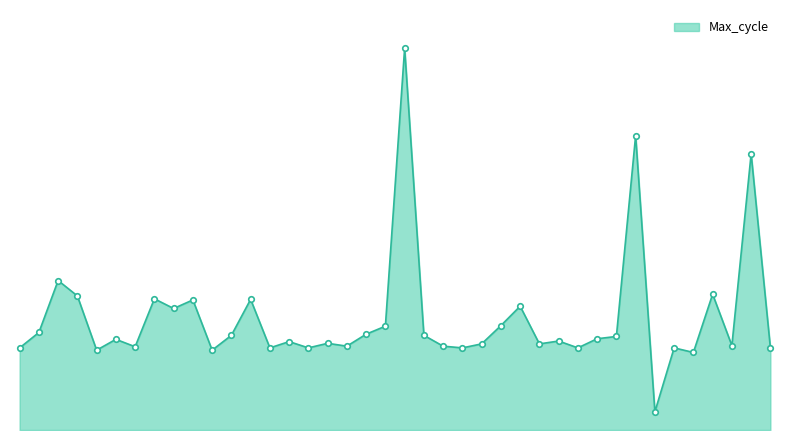

At which label does the data first exceed 20040?

00:02